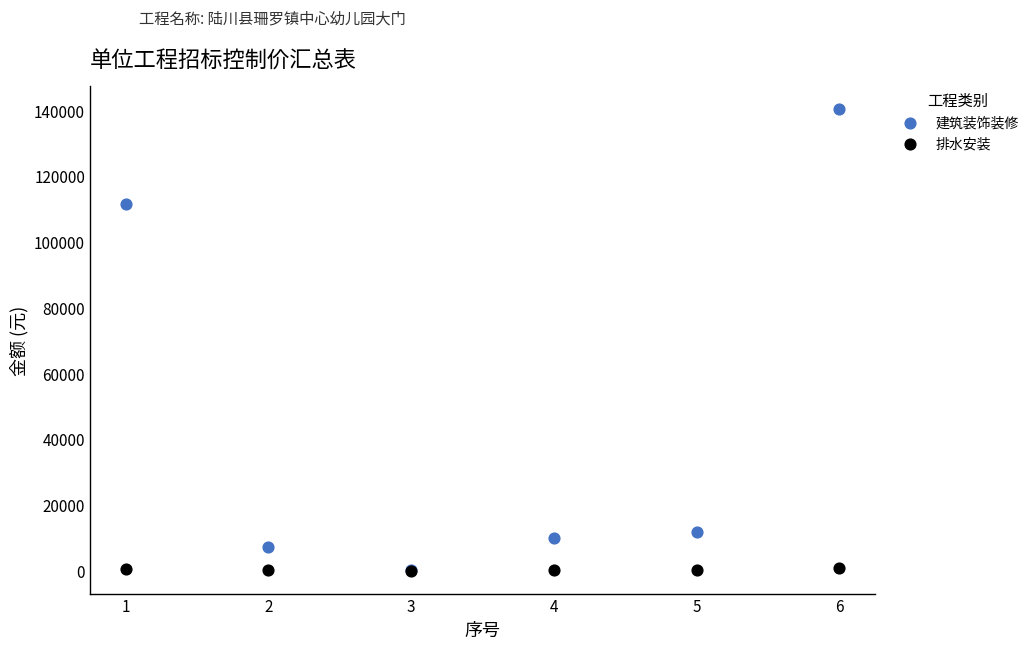

In the 建筑装饰装修 series, what Y value is closest to 70196?

111553.8